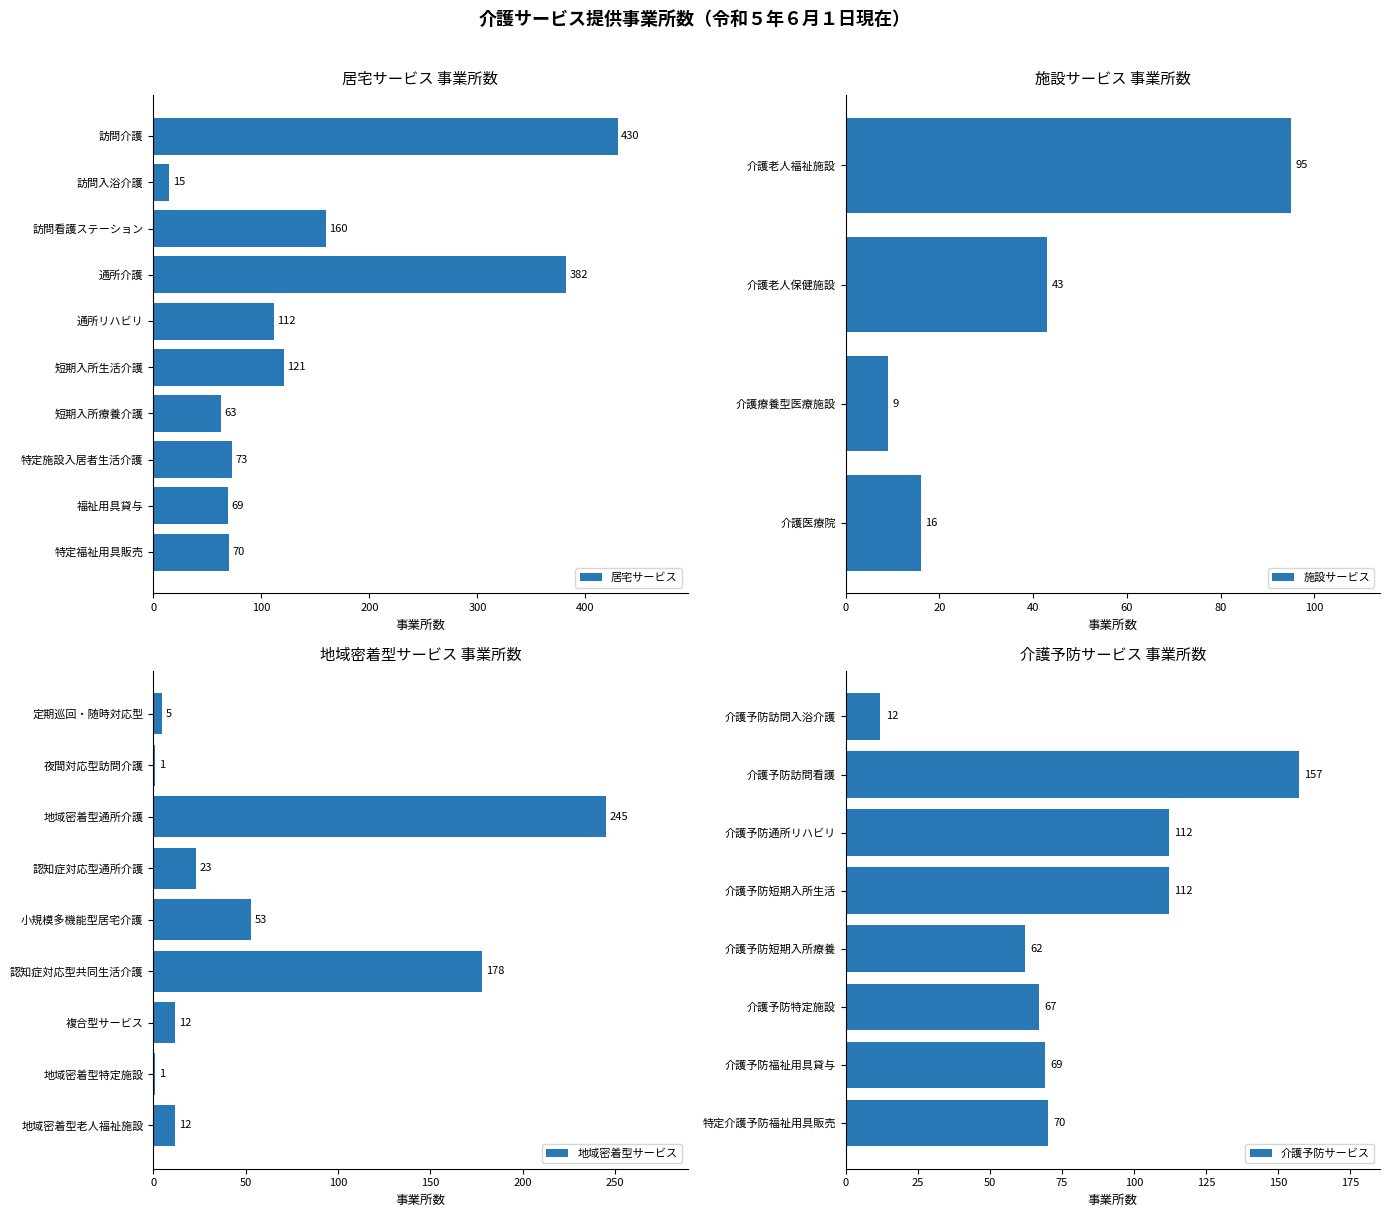

What is the value of the 地域密着型サービス bar at the 1st from the left?

5